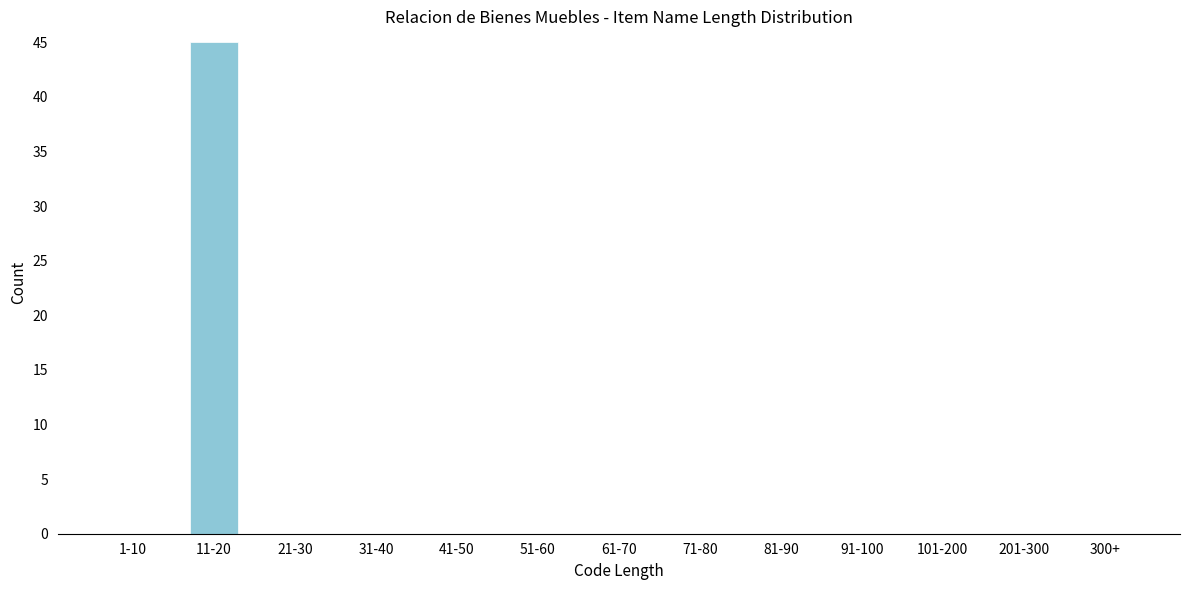

Reading left to right, list all the values displayed in this chart.

1-10=0	11-20=45	21-30=0	31-40=0	41-50=0	51-60=0	61-70=0	71-80=0	81-90=0	91-100=0	101-200=0	201-300=0	300+=0